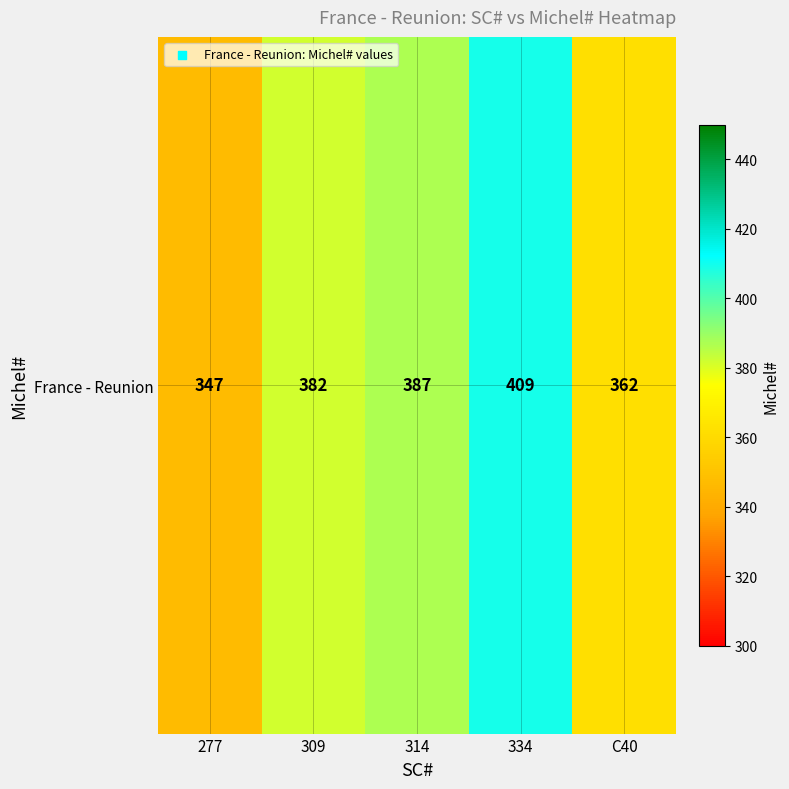

True or false: the data shows 79 at C40.

False